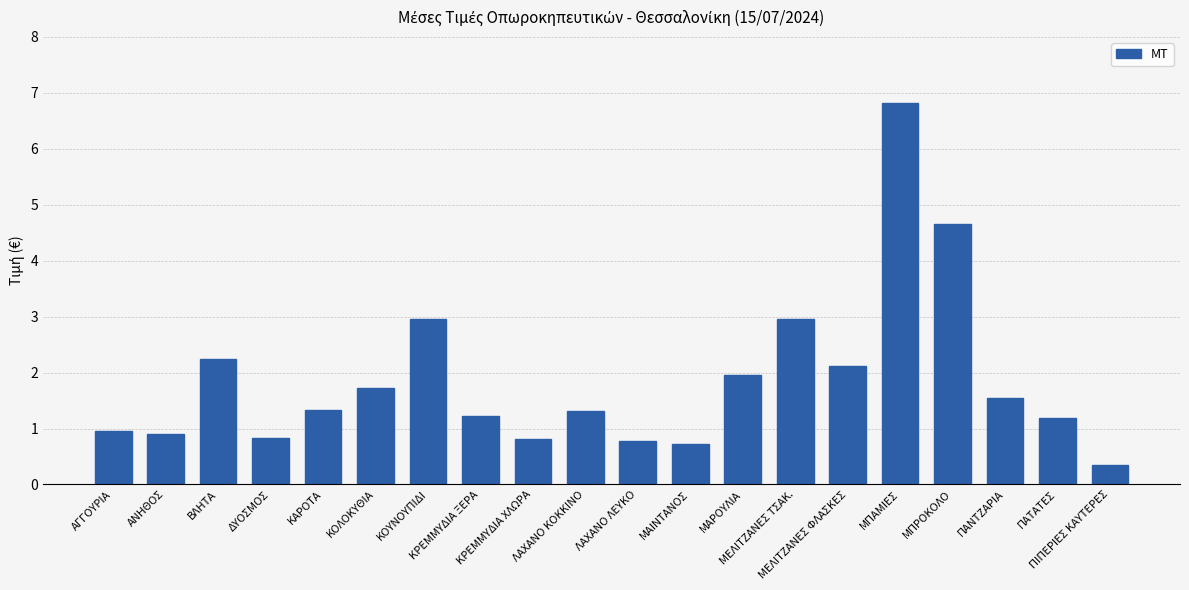

Reading right to left, list all the values displayed in this chart.

0.3	1.2	1.5	4.7	6.8	2.1	3.0	2.0	0.7	0.8	1.3	0.8	1.2	3.0	1.7	1.3	0.8	2.2	0.9	0.9